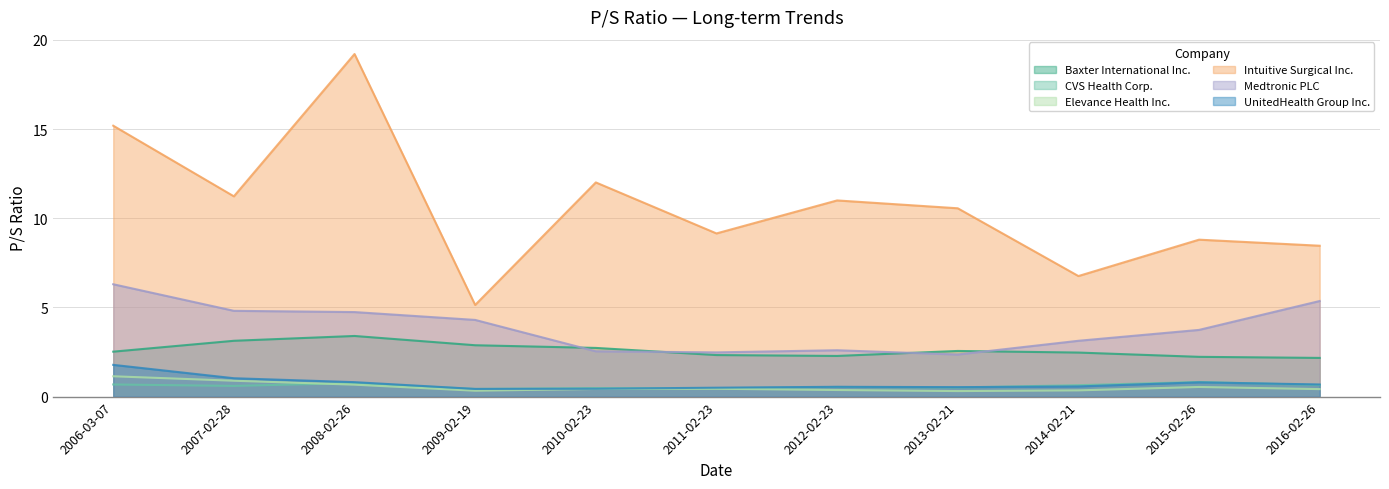

What are all the series names shown in the legend?

Baxter International Inc., CVS Health Corp., Elevance Health Inc., Intuitive Surgical Inc., Medtronic PLC, UnitedHealth Group Inc.